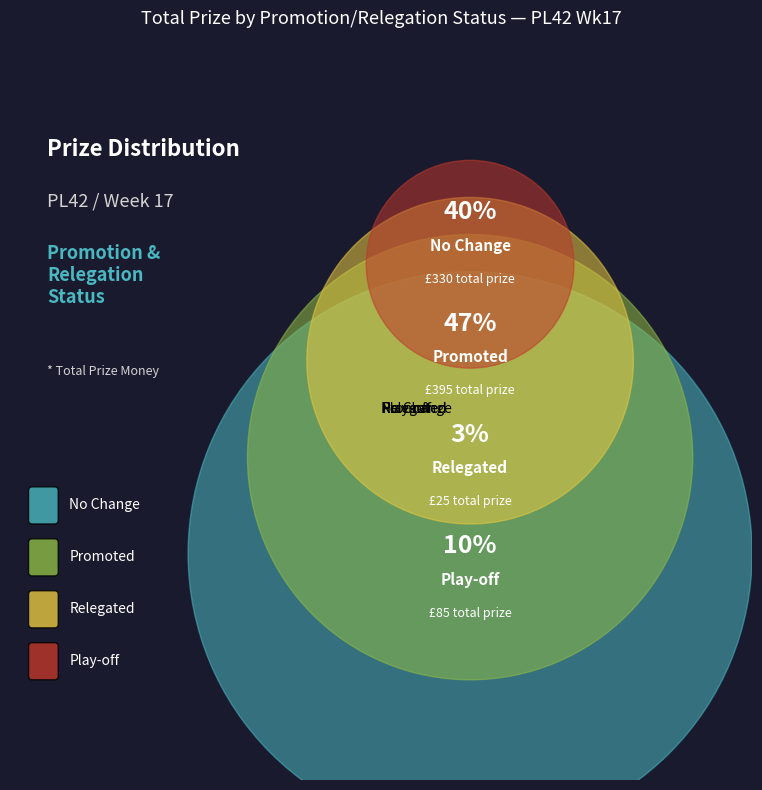

Is there a majority slice in this chart?

No